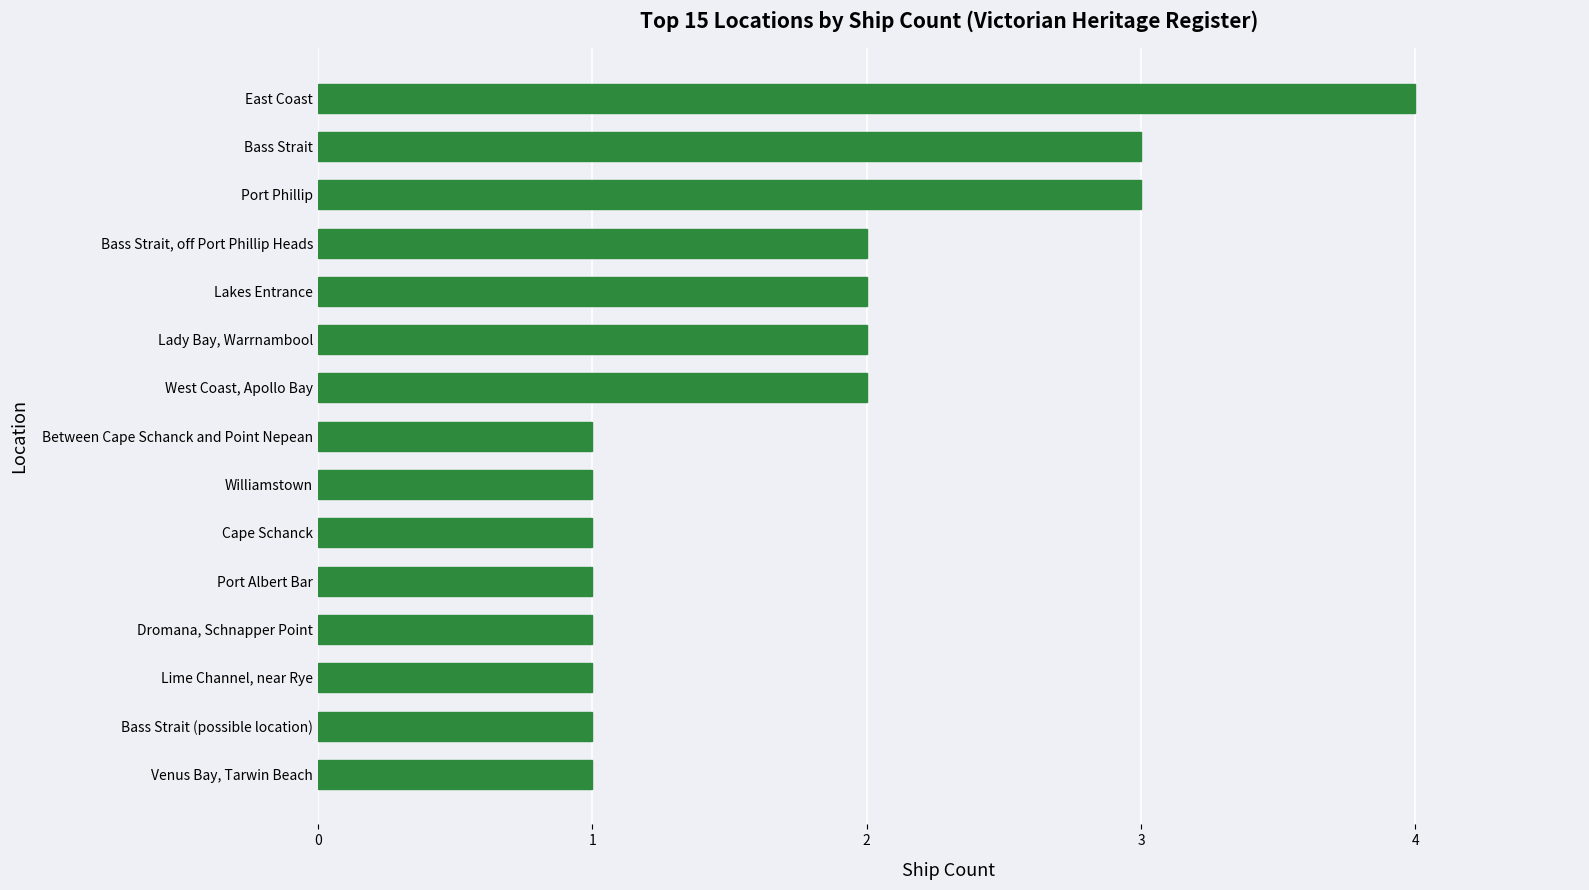

Reading top to bottom, list all the values displayed in this chart.

4	3	3	2	2	2	2	1	1	1	1	1	1	1	1